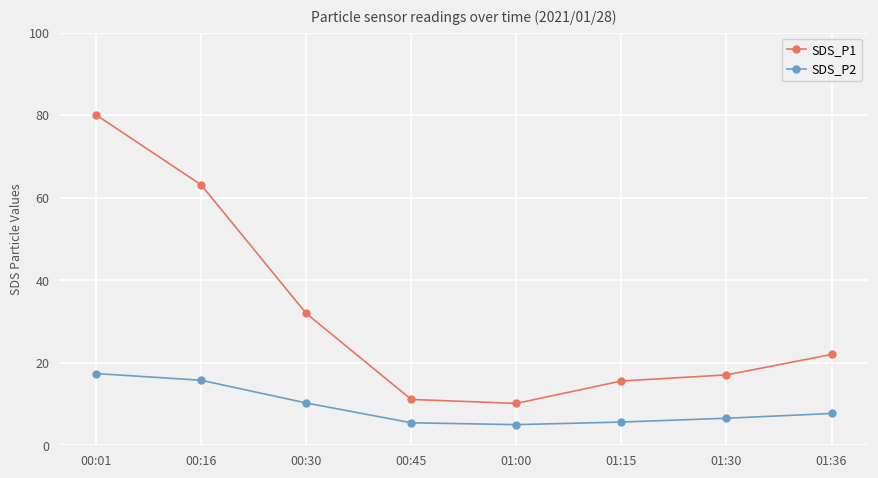

True or false: SDS_P1 and SDS_P2 cross at least once.

False